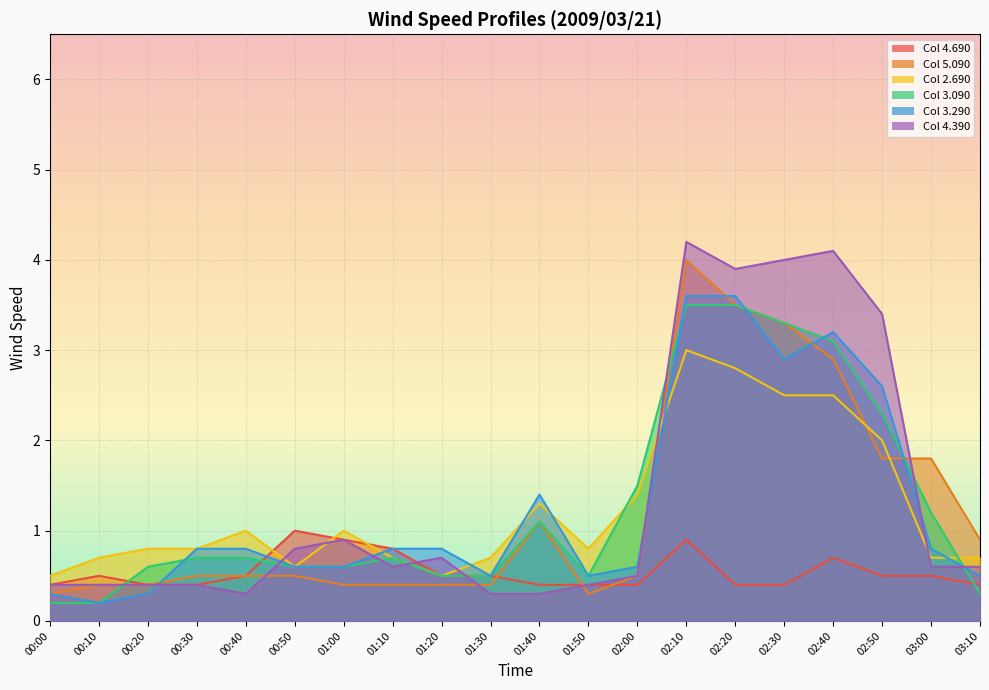

The 4.390 series shows 0.6 at 00:20. True or false?

False